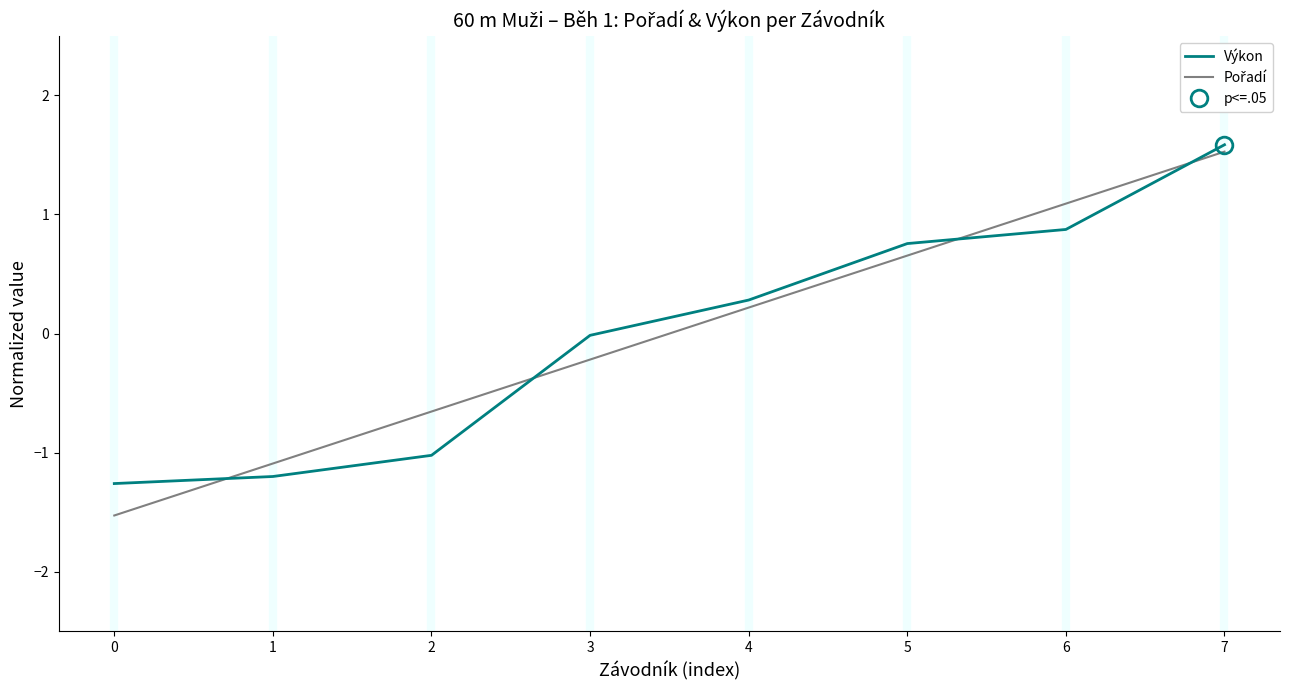

The value of Pořadí at 3 is -0.1. True or false?

False